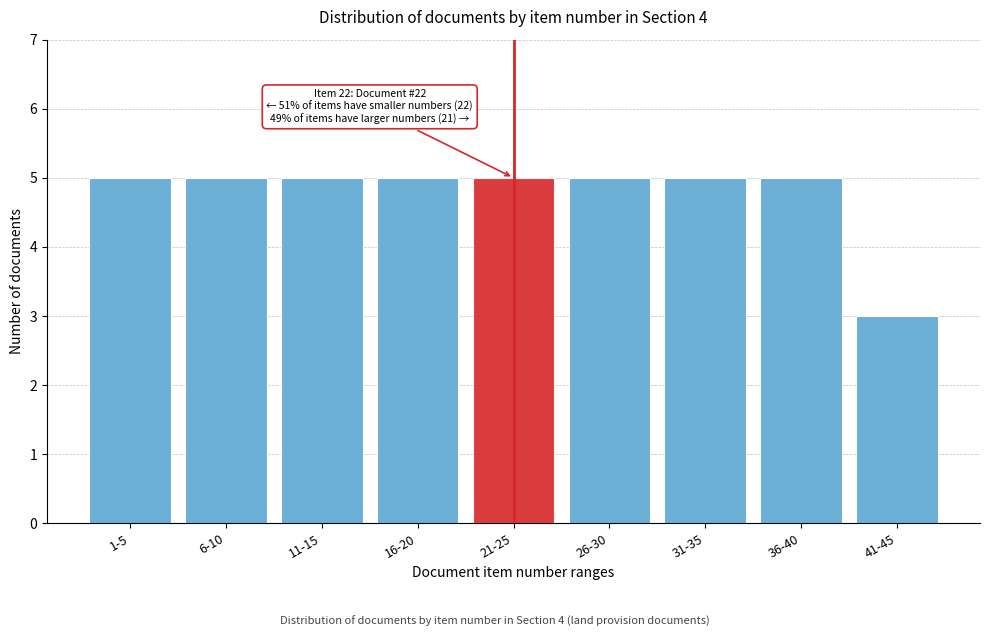

Reading left to right, transcribe all the data shown in this chart.

1-5=5	6-10=5	11-15=5	16-20=5	21-25=5	26-30=5	31-35=5	36-40=5	41-45=3